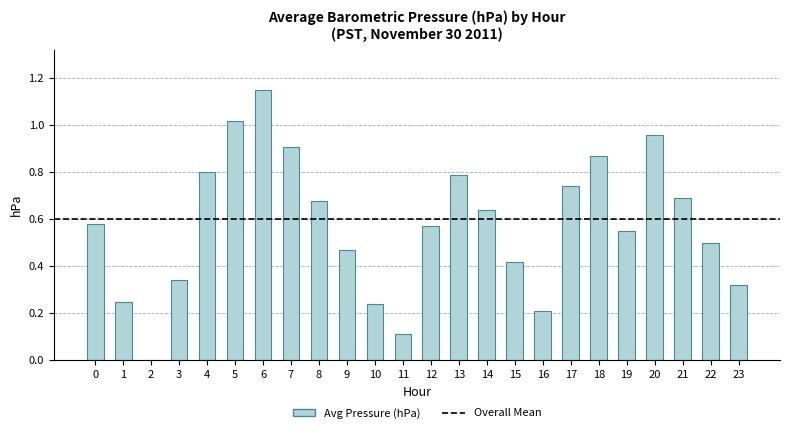

Count the number of values greater than 0.

23